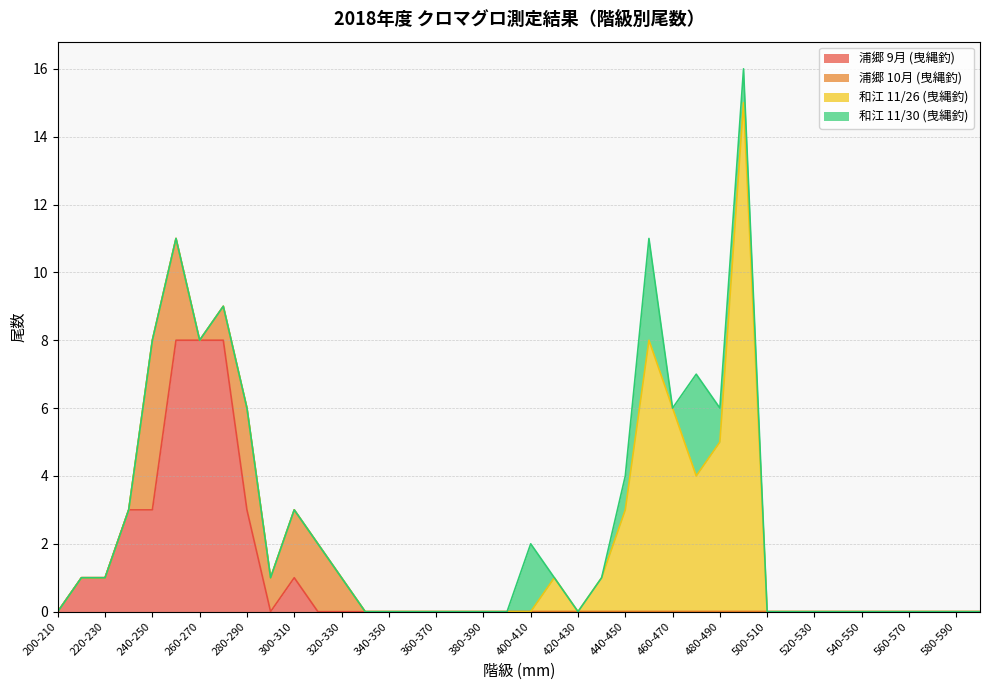

Reading left to right, transcribe all the data shown in this chart.

浦郷 9月 (曳縄釣): 200-210=0	210-220=1	220-230=1	230-240=3	240-250=3	250-260=8	260-270=8	270-280=8	280-290=3	290-300=0	300-310=1	310-320=0	320-330=0	330-340=0	340-350=0	350-360=0	360-370=0	370-380=0	380-390=0	390-400=0	400-410=0	410-420=0	420-430=0	430-440=0	440-450=0	450-460=0	460-470=0	470-480=0	480-490=0	490-500=0	500-510=0	510-520=0	520-530=0	530-540=0	540-550=0	550-560=0	560-570=0	570-580=0	580-590=0	590-600=0
浦郷 10月 (曳縄釣): 200-210=0	210-220=0	220-230=0	230-240=0	240-250=5	250-260=3	260-270=0	270-280=1	280-290=3	290-300=1	300-310=2	310-320=2	320-330=1	330-340=0	340-350=0	350-360=0	360-370=0	370-380=0	380-390=0	390-400=0	400-410=0	410-420=0	420-430=0	430-440=0	440-450=0	450-460=0	460-470=0	470-480=0	480-490=0	490-500=0	500-510=0	510-520=0	520-530=0	530-540=0	540-550=0	550-560=0	560-570=0	570-580=0	580-590=0	590-600=0
和江 11/26 (曳縄釣): 200-210=0	210-220=0	220-230=0	230-240=0	240-250=0	250-260=0	260-270=0	270-280=0	280-290=0	290-300=0	300-310=0	310-320=0	320-330=0	330-340=0	340-350=0	350-360=0	360-370=0	370-380=0	380-390=0	390-400=0	400-410=0	410-420=1	420-430=0	430-440=1	440-450=3	450-460=8	460-470=6	470-480=4	480-490=5	490-500=15	500-510=0	510-520=0	520-530=0	530-540=0	540-550=0	550-560=0	560-570=0	570-580=0	580-590=0	590-600=0
和江 11/30 (曳縄釣): 200-210=0	210-220=0	220-230=0	230-240=0	240-250=0	250-260=0	260-270=0	270-280=0	280-290=0	290-300=0	300-310=0	310-320=0	320-330=0	330-340=0	340-350=0	350-360=0	360-370=0	370-380=0	380-390=0	390-400=0	400-410=2	410-420=0	420-430=0	430-440=0	440-450=1	450-460=3	460-470=0	470-480=3	480-490=1	490-500=1	500-510=0	510-520=0	520-530=0	530-540=0	540-550=0	550-560=0	560-570=0	570-580=0	580-590=0	590-600=0